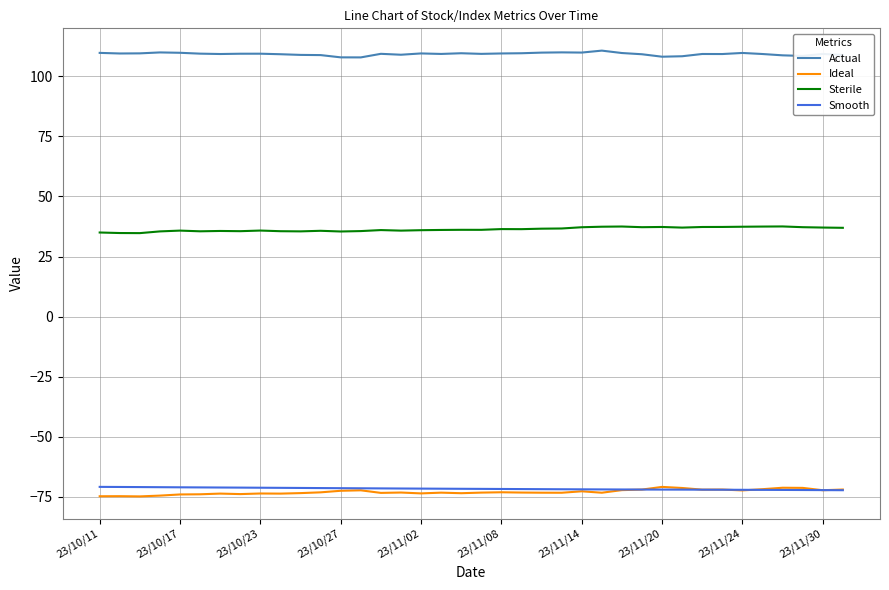

True or false: Sterile and Smooth cross at least once.

False